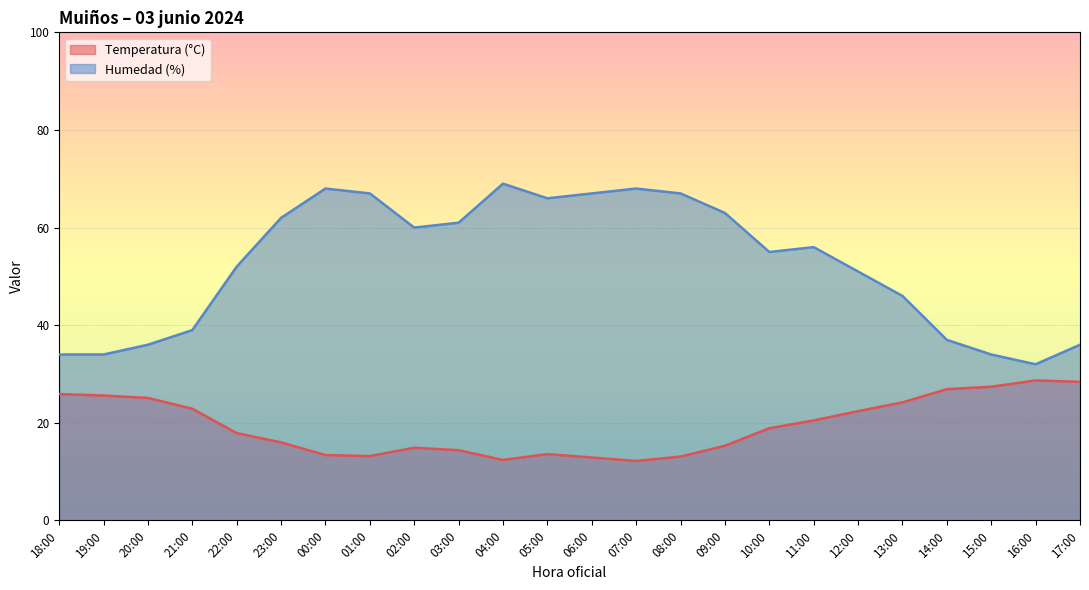

List the series in order of their overall mean, highest first.

Humedad (%), Temperatura (°C)